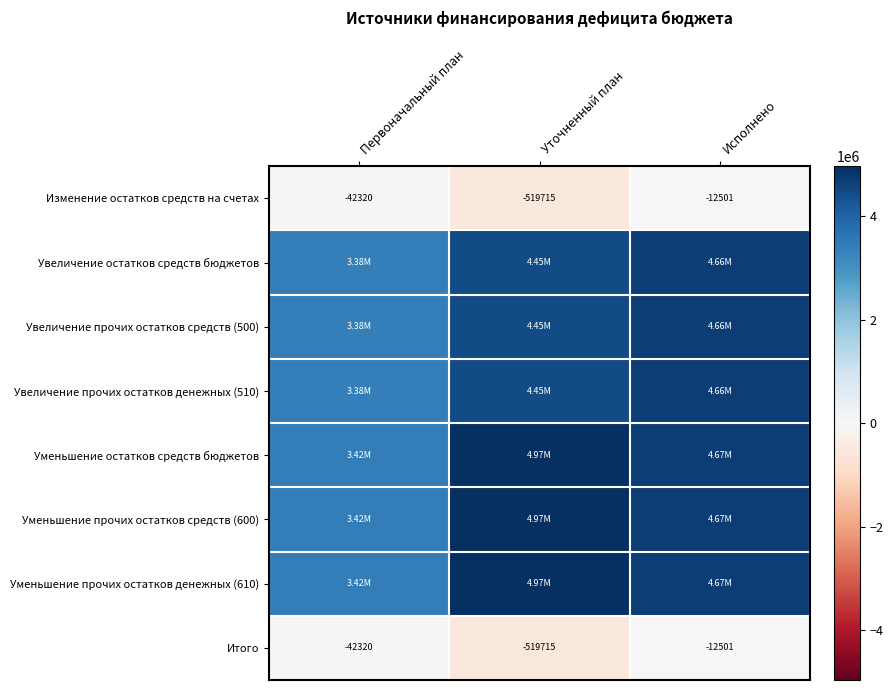

What is the sum of the Увеличение прочих остатков средств (500) values at Уточненный план and Исполнено?

9109171.5